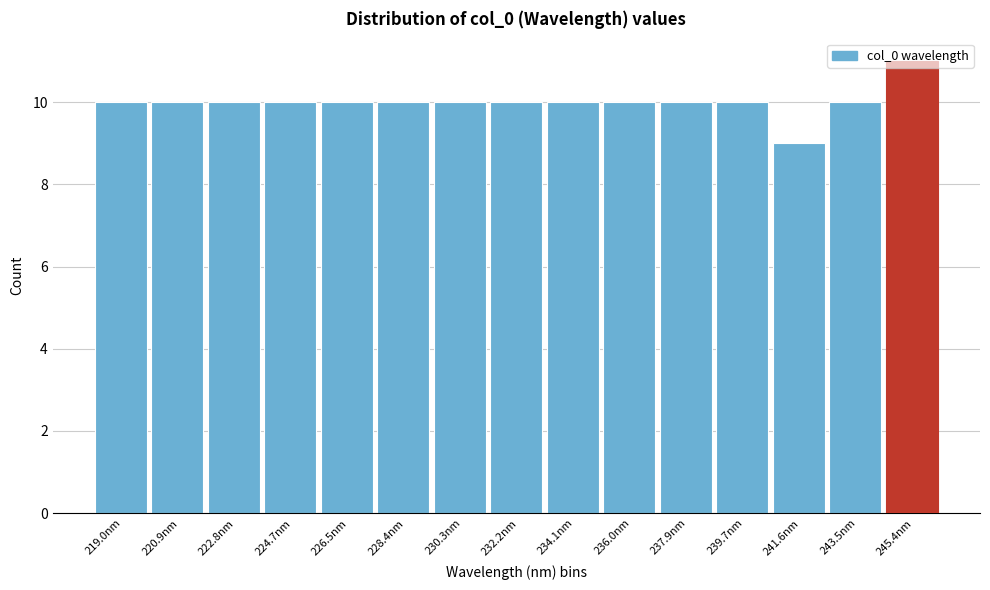

What is the height of the bar covering 237.0 to 238.8 on the x-axis? Neither the bar edges nor the heights are printed on the chart, so give them approximately, as read against the axes.

10